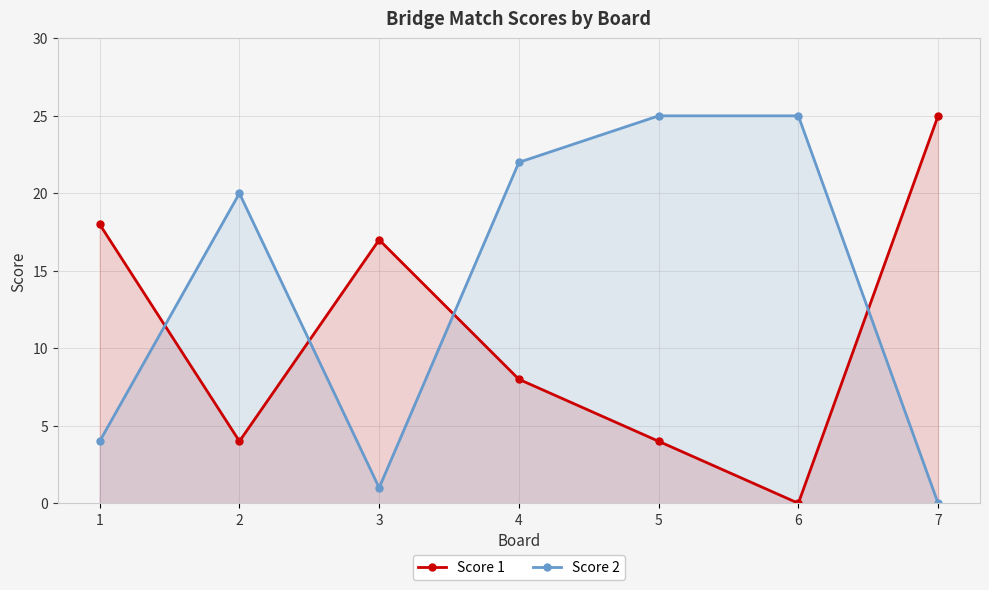

Does the chart display data point markers on the line(s)?

Yes